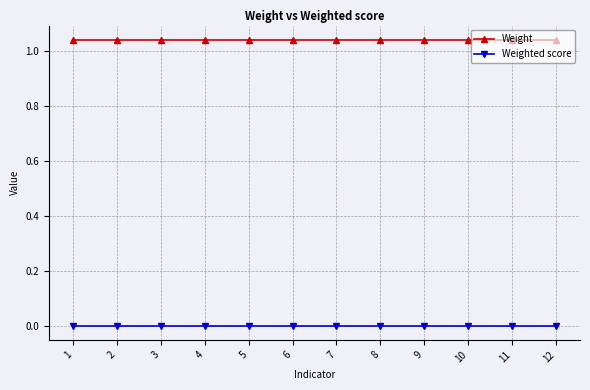

The value of Weighted score at 5 is 0.0. True or false?

True